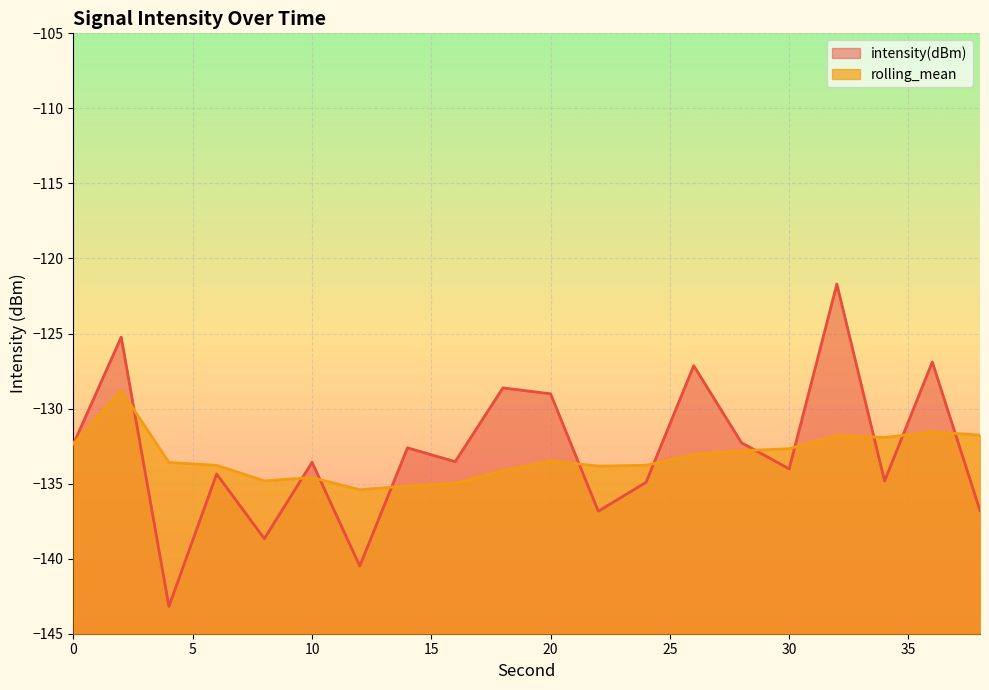

What is the lowest value of the intensity(dBm) series?

-143.2